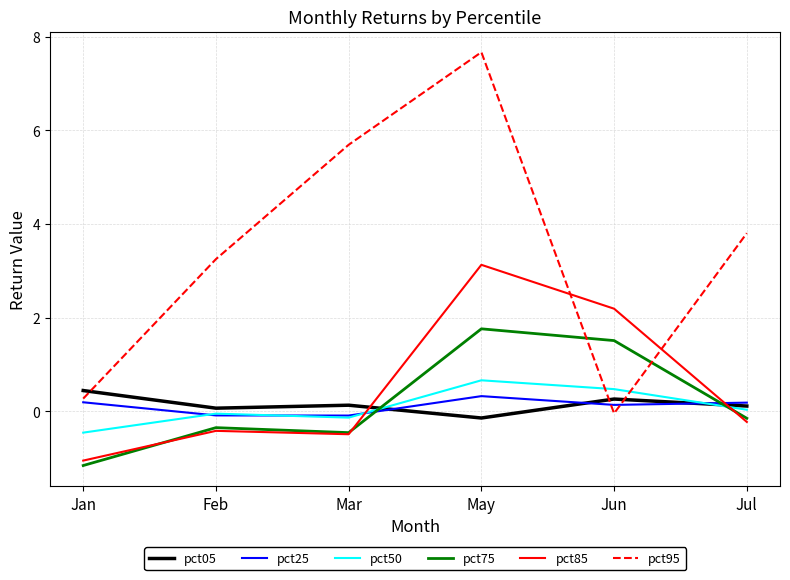

How many interior local valleys does the pct75 series have?

1